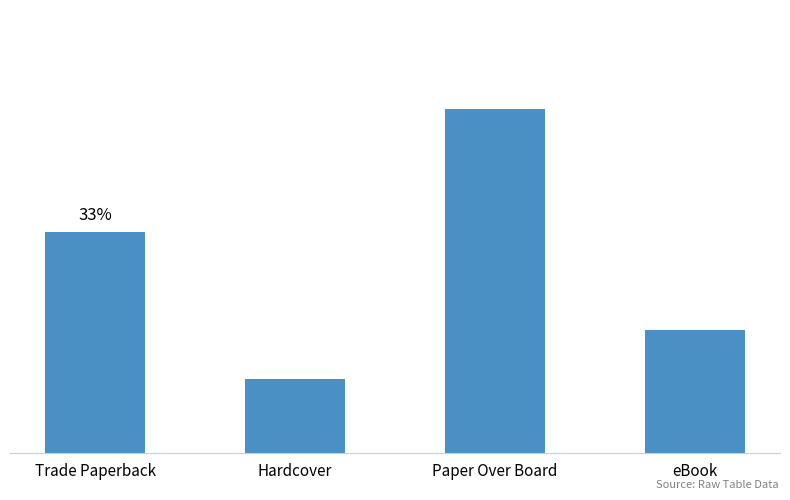

Are the bars horizontal?

No